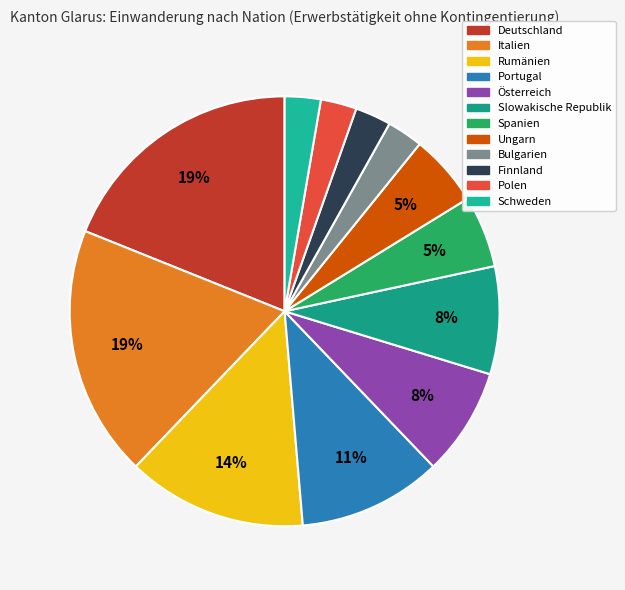

To the nearest percent, what portion does Slowakische Republik represent?

8%